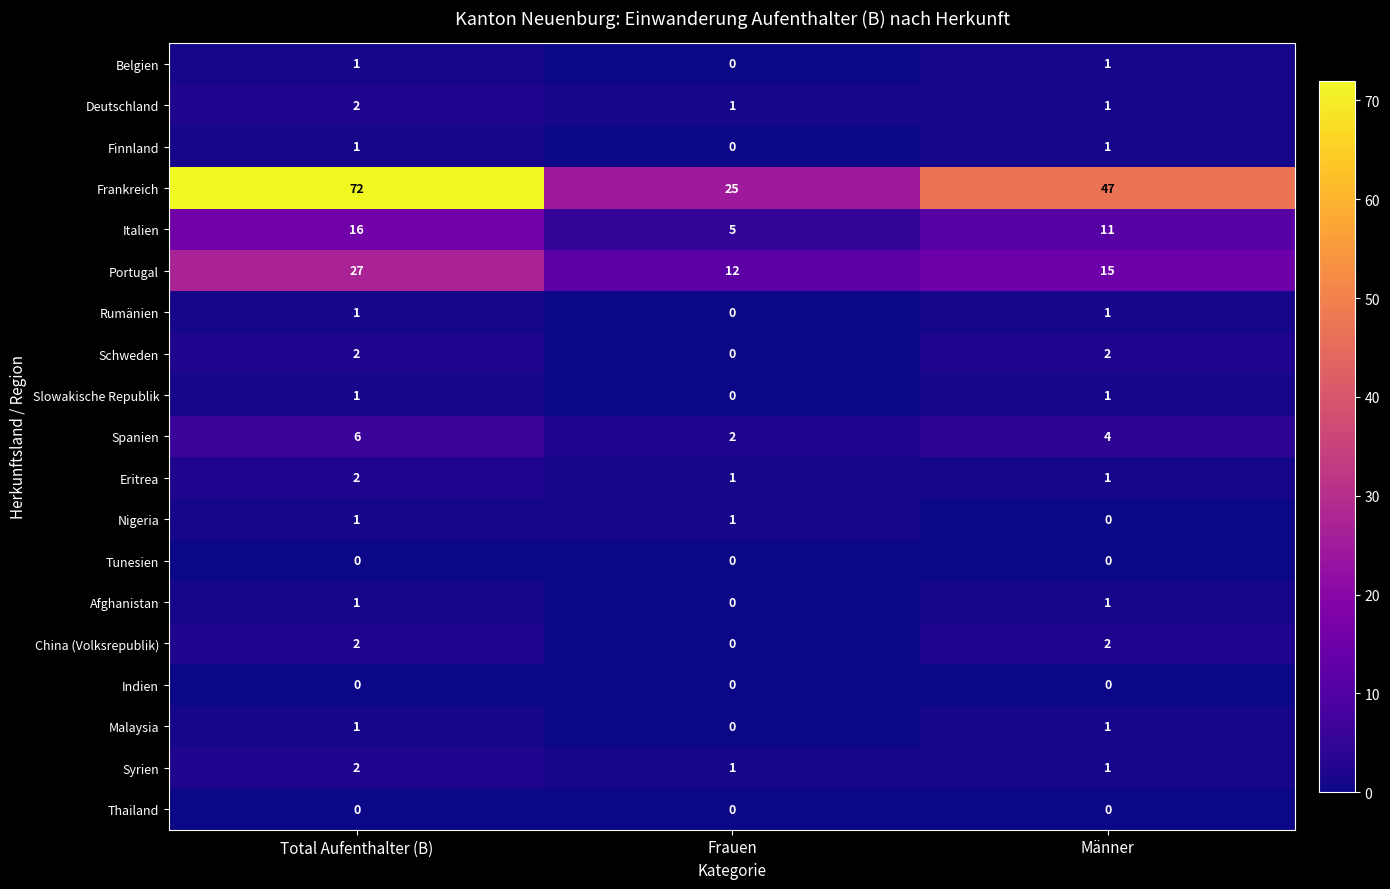

The Indien series shows 0 at Männer. True or false?

True